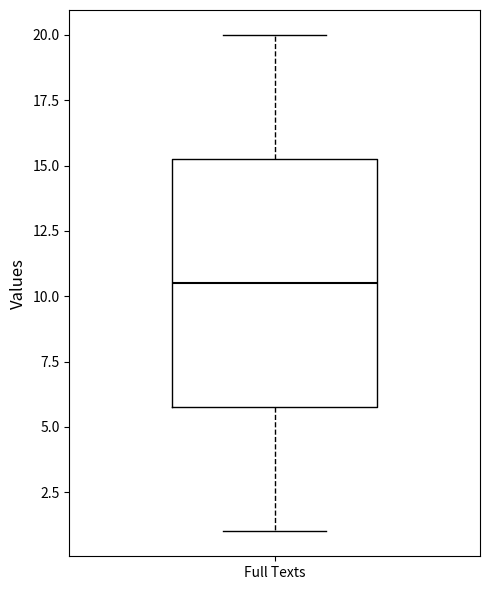

Transcribe this box plot: give where the median line is, the range the box spans, and where the two whiskers end, as read against the y-axis. The values are not printed on the chart, so give them approximately, as read against the axis.

median 10.5, box 6.0 to 15.5, whiskers 1.0 to 20.0